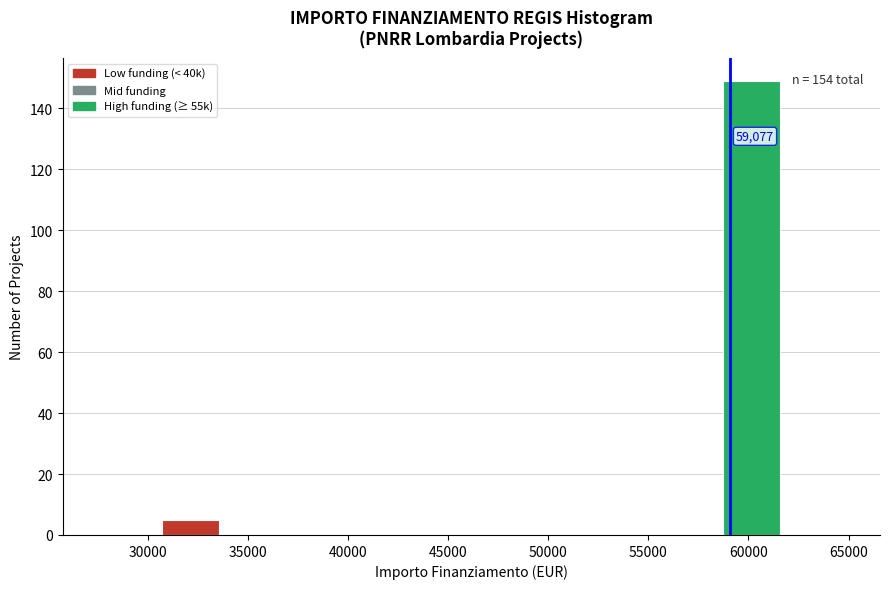

Which range on the x-axis has the tallest bar?

58500 to 62000